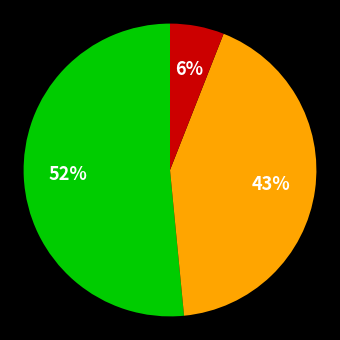

Count the number of slices in the pie.

3